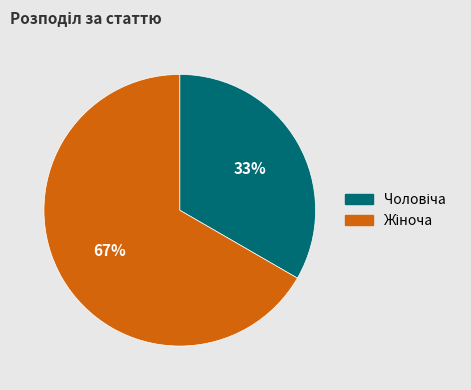

To the nearest percent, what is the average slice percentage?

50%